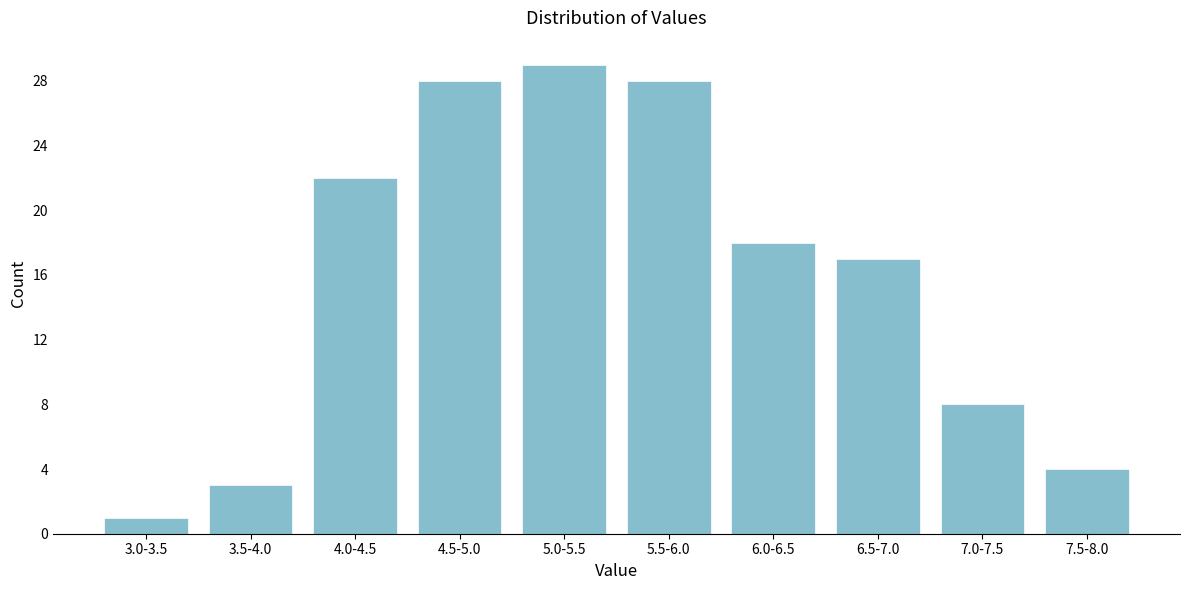

Reading left to right, list all the values displayed in this chart.

3.0-3.5=1	3.5-4.0=3	4.0-4.5=22	4.5-5.0=28	5.0-5.5=29	5.5-6.0=28	6.0-6.5=18	6.5-7.0=17	7.0-7.5=8	7.5-8.0=4